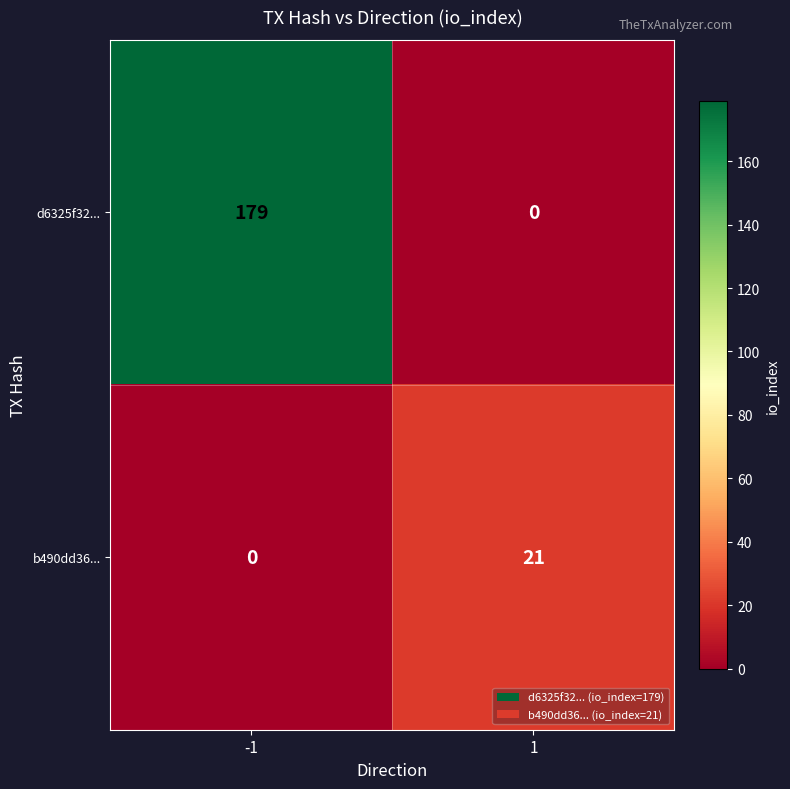

True or false: b490dd36... has a value of 34 at 1.

False